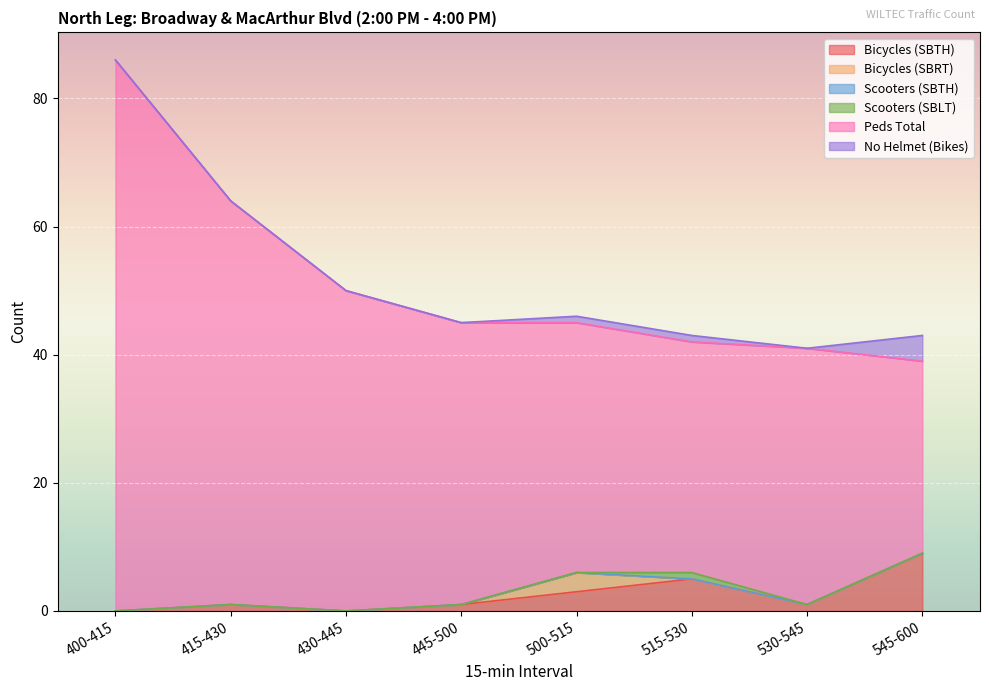

Where does the Bicycles (SBTH) series first go above 1?

500-515